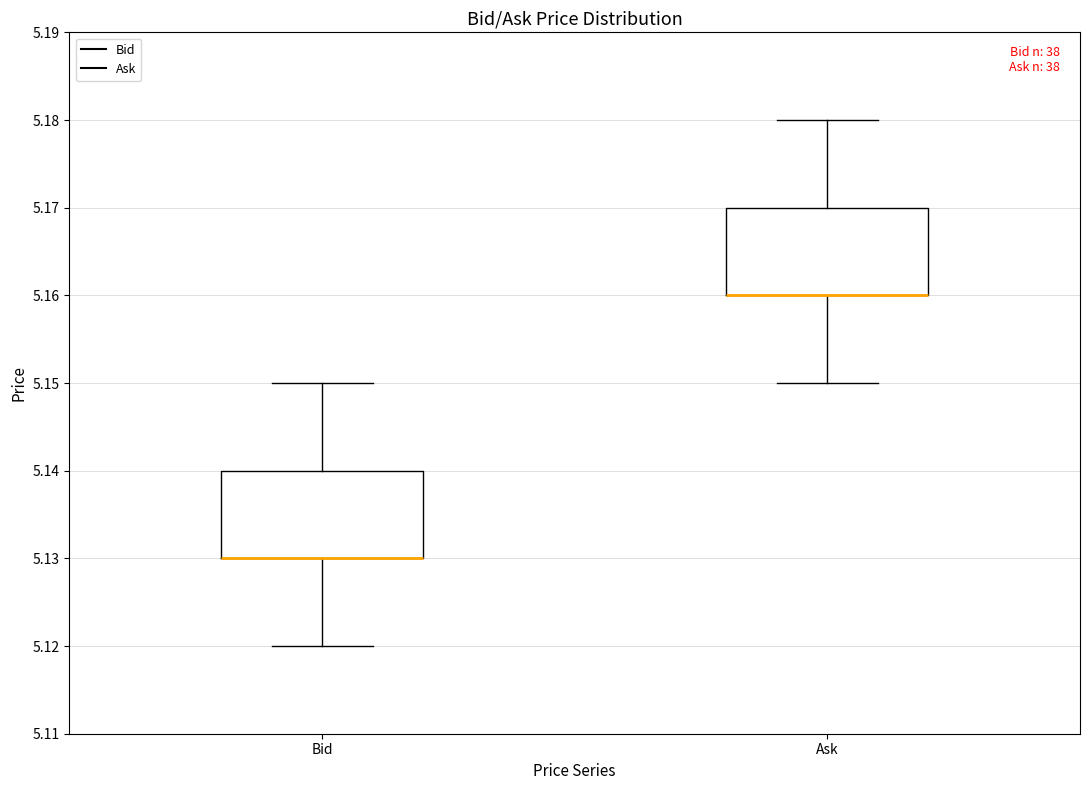

Where is the upper edge of the box for Bid on the y-axis? The values are not printed on the chart, so give them approximately, as read against the axis.

5.14